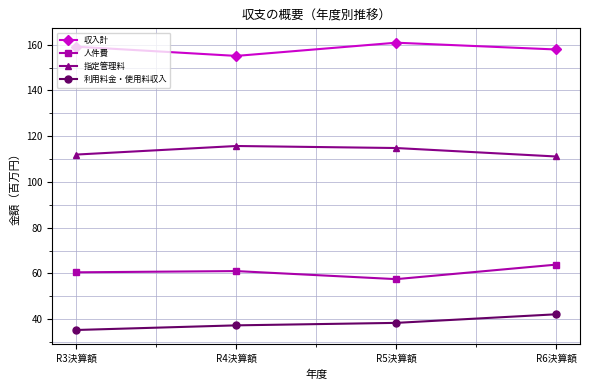

Which label corresponds to the largest value in the chart?

R5決算額